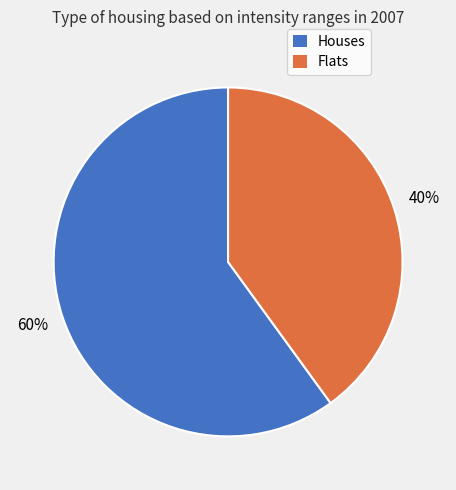

Is there a majority slice in this chart?

Yes